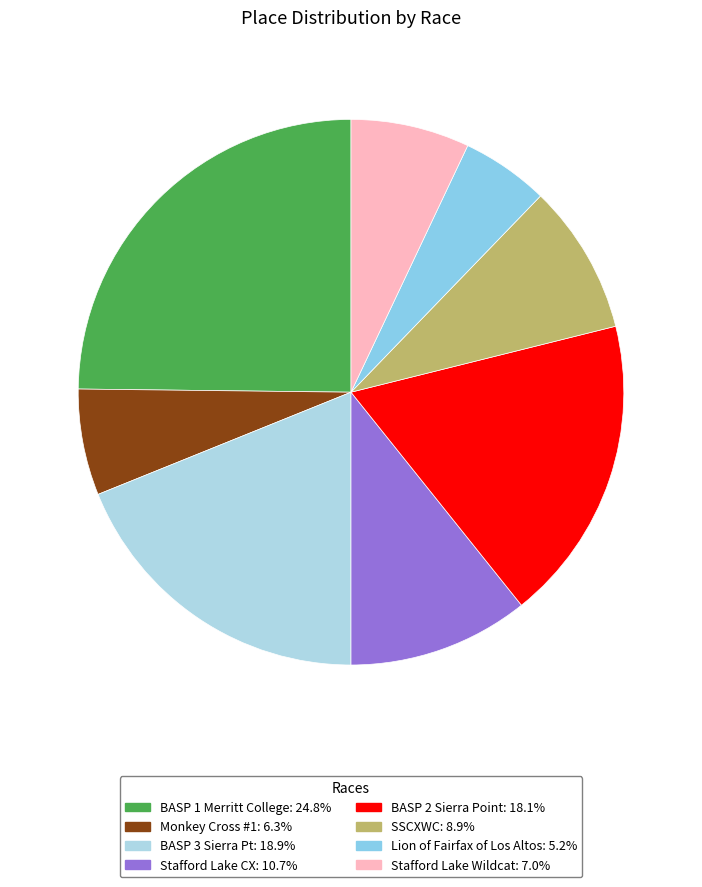

Does any single category account for the majority?

No